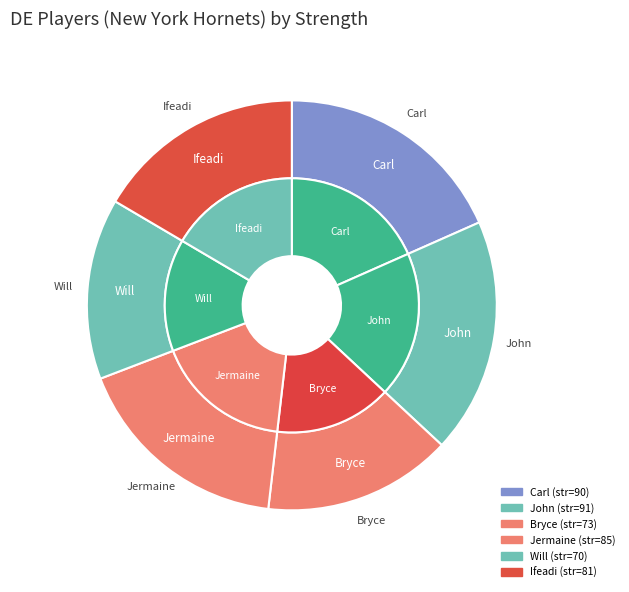

Which slice is the largest?

John